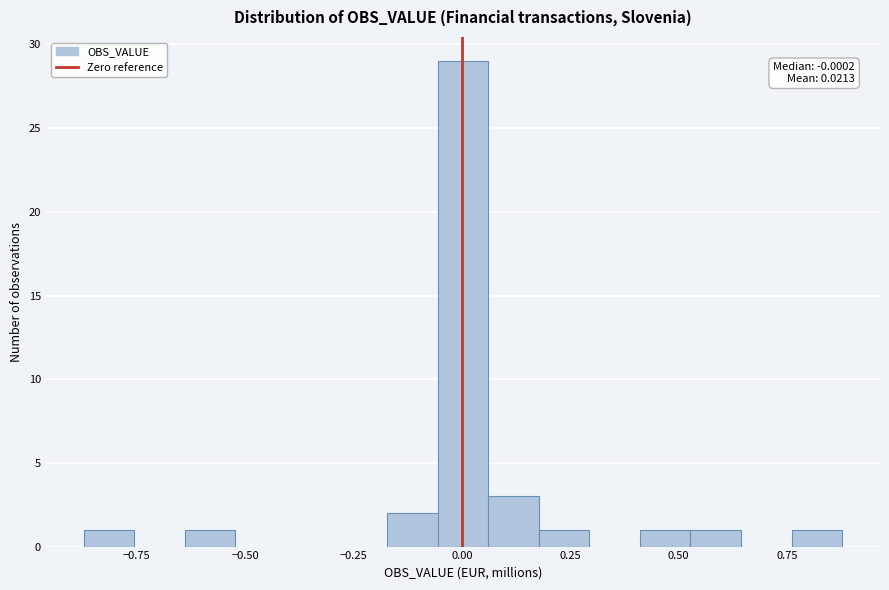

Around what value on the x-axis is the tallest bar? Give the approximate position of its centre, as read against the axis.

0.00